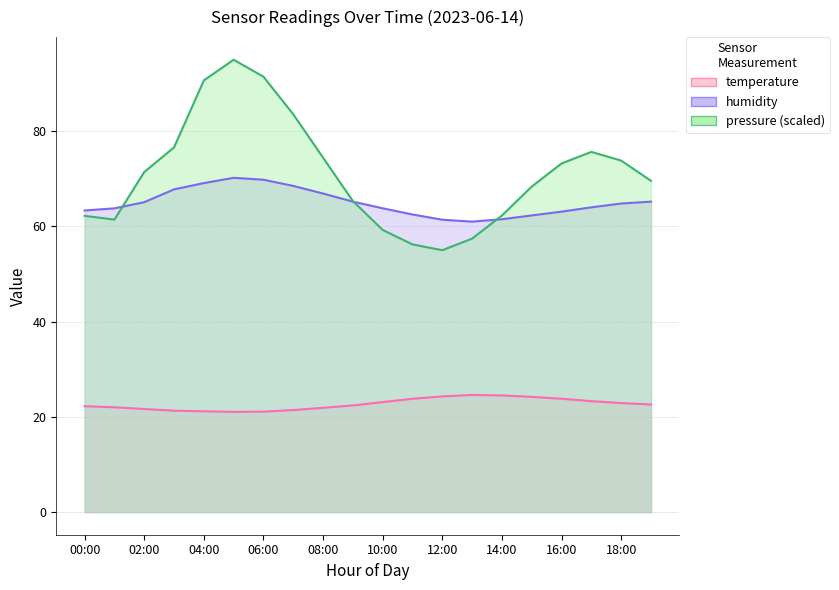

What position from the left is 17:00?

18